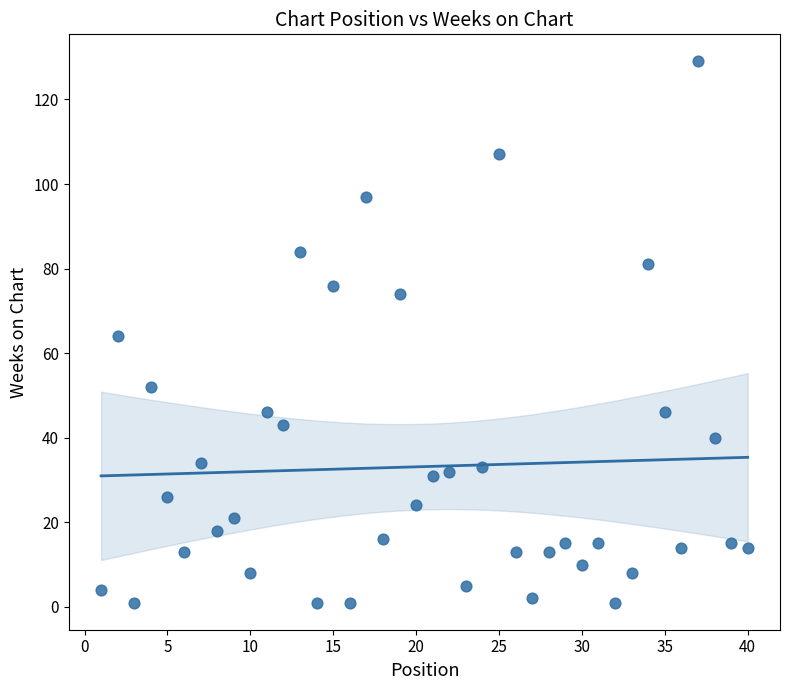

What is the range of X values (max minus min)?

39